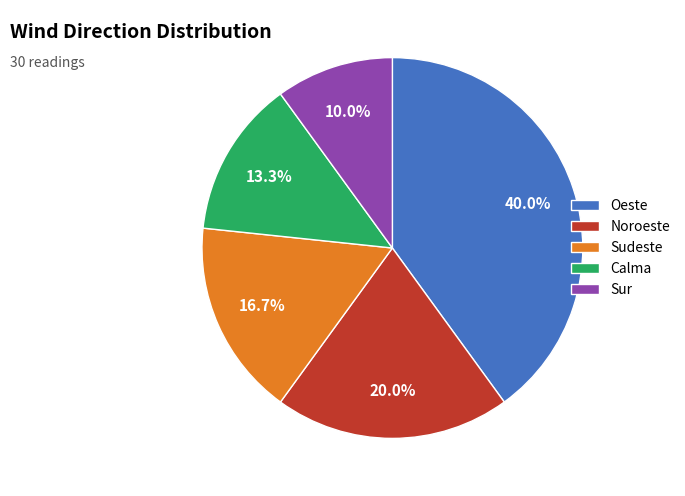

Which slice is the largest?

Oeste